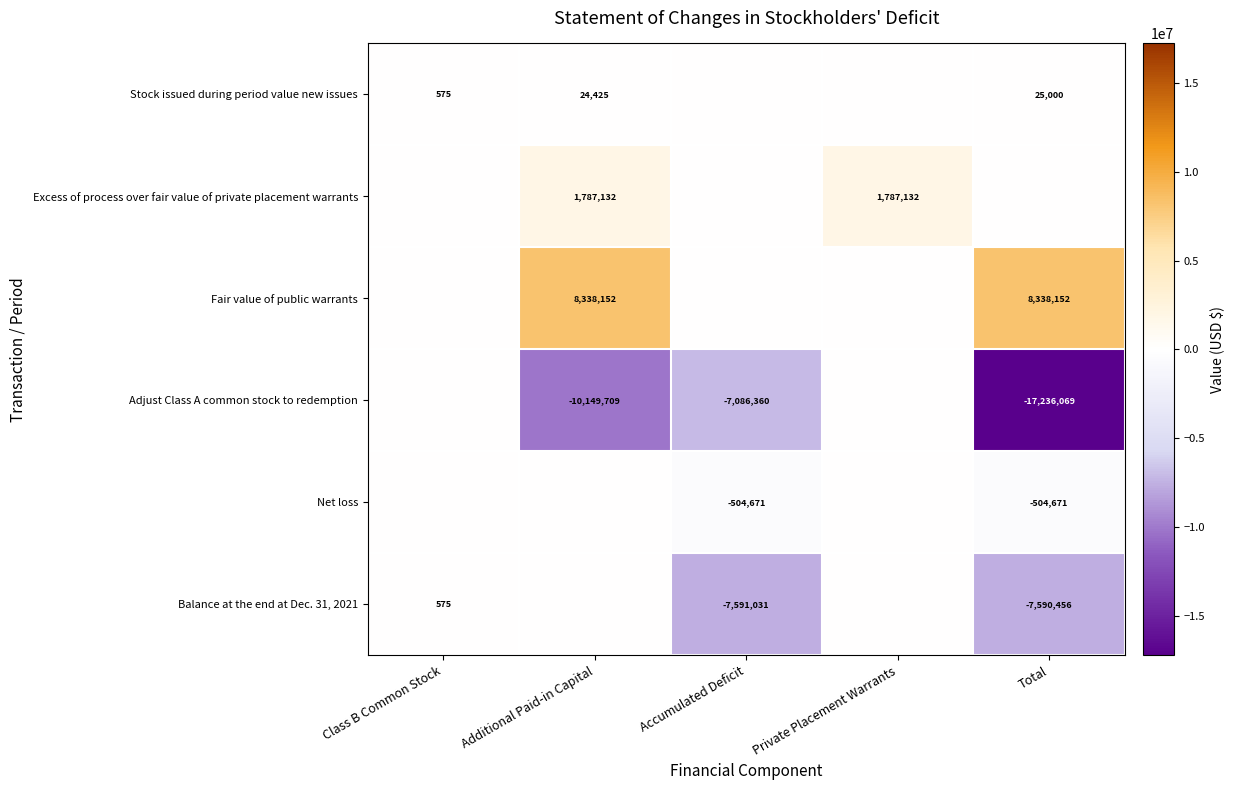

What is the sum of the Stock issued during period value new issues values at Additional Paid-in Capital and Class B Common Stock?

25000